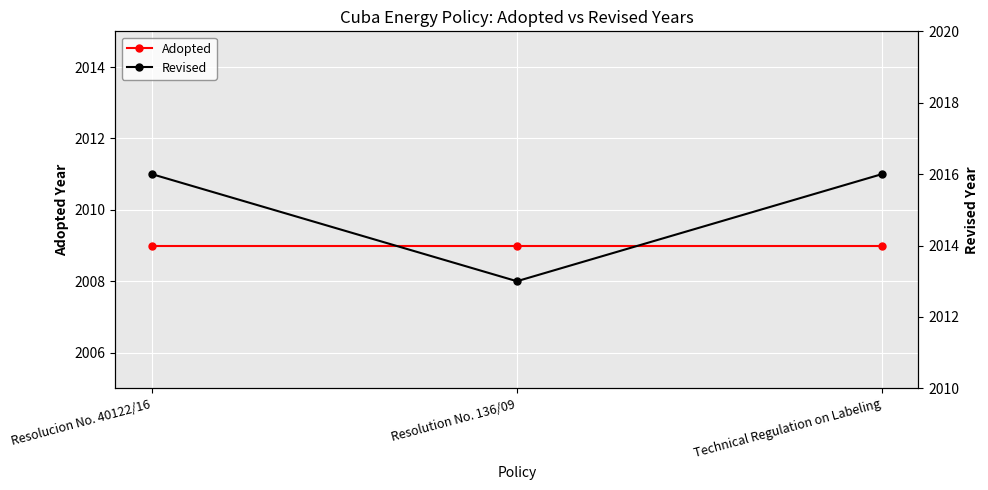

What is the average value of the Adopted series?

2009